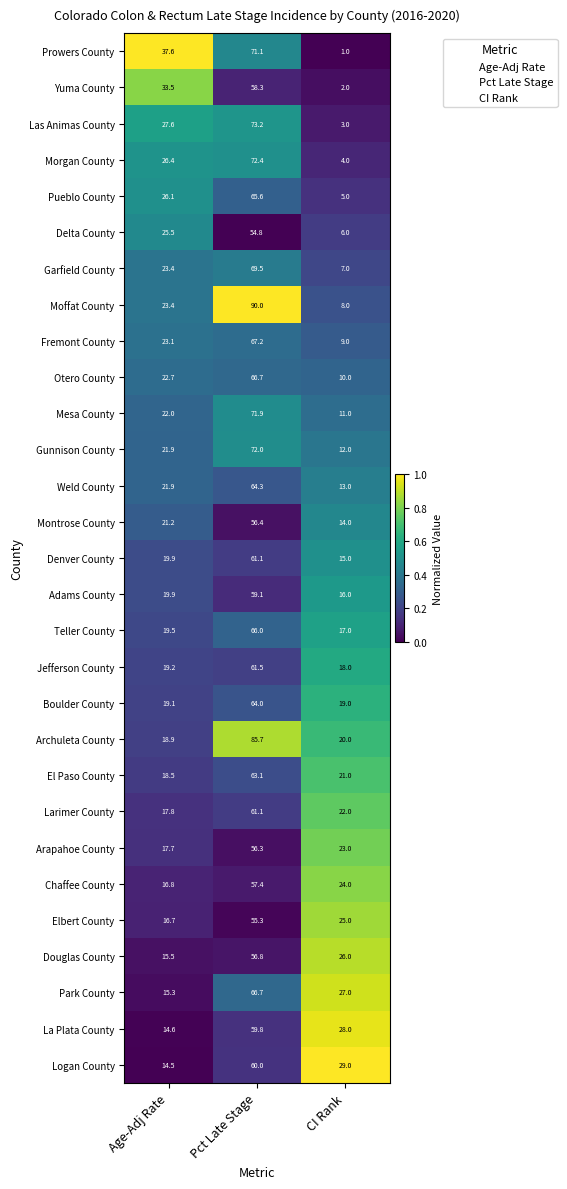

The value of Logan County at Pct Late Stage is 60.0. True or false?

True